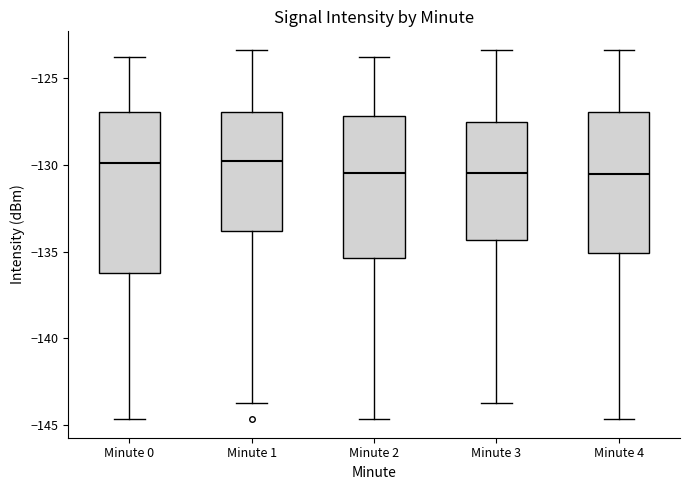

Where is the upper edge of the box for Minute 3 on the y-axis? The values are not printed on the chart, so give them approximately, as read against the axis.

-127.5